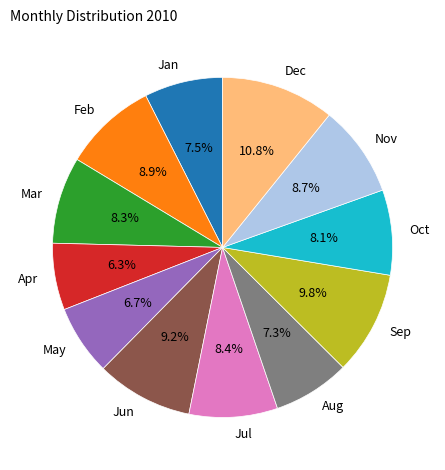

What percentage is the Oct slice, to the nearest percent?

8%